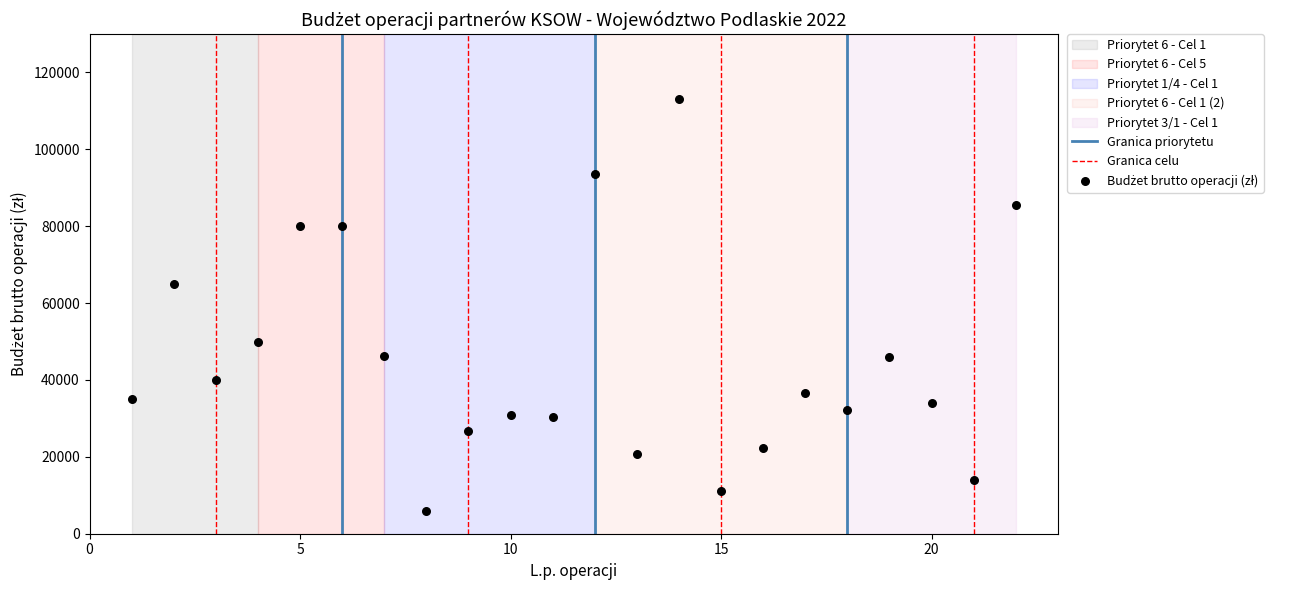

What is the range of Y values (max minus min)?

107000.0